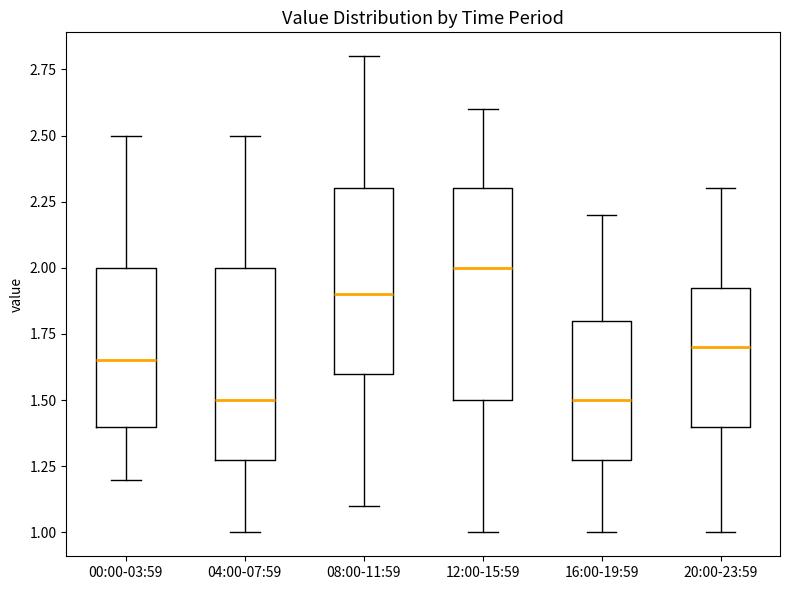

Which box is the tallest, from its lower edge to its upper edge?

12:00-15:59